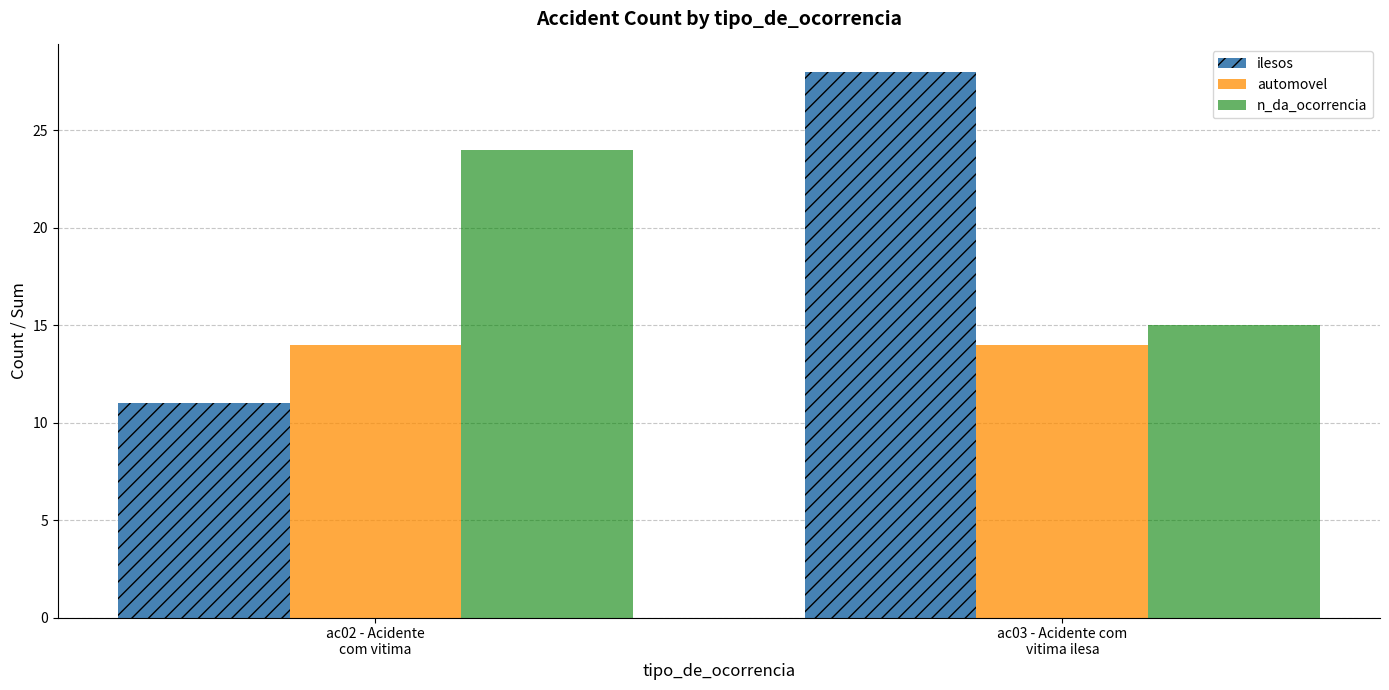

The value of n_da_ocorrencia at ac03 - Acidente com
vitima ilesa is 7. True or false?

False